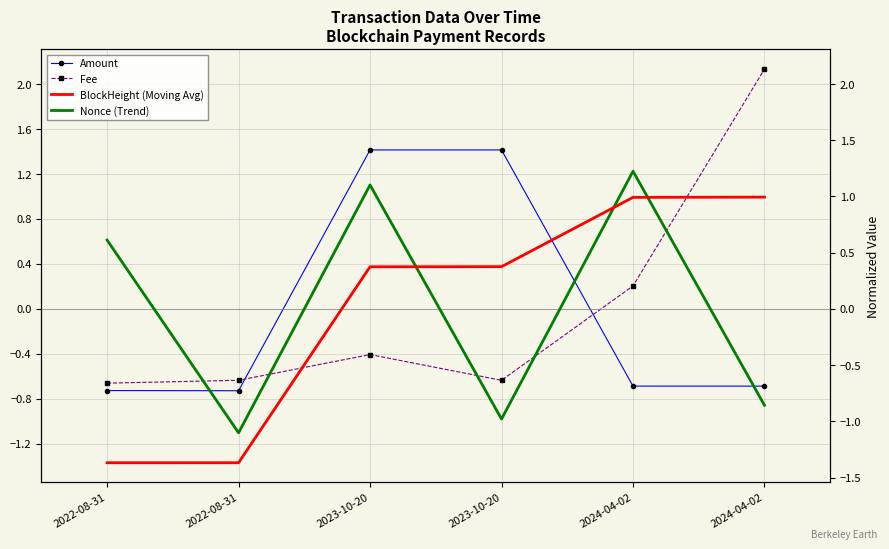

Which label corresponds to the smallest value in the chart?

2022-08-31